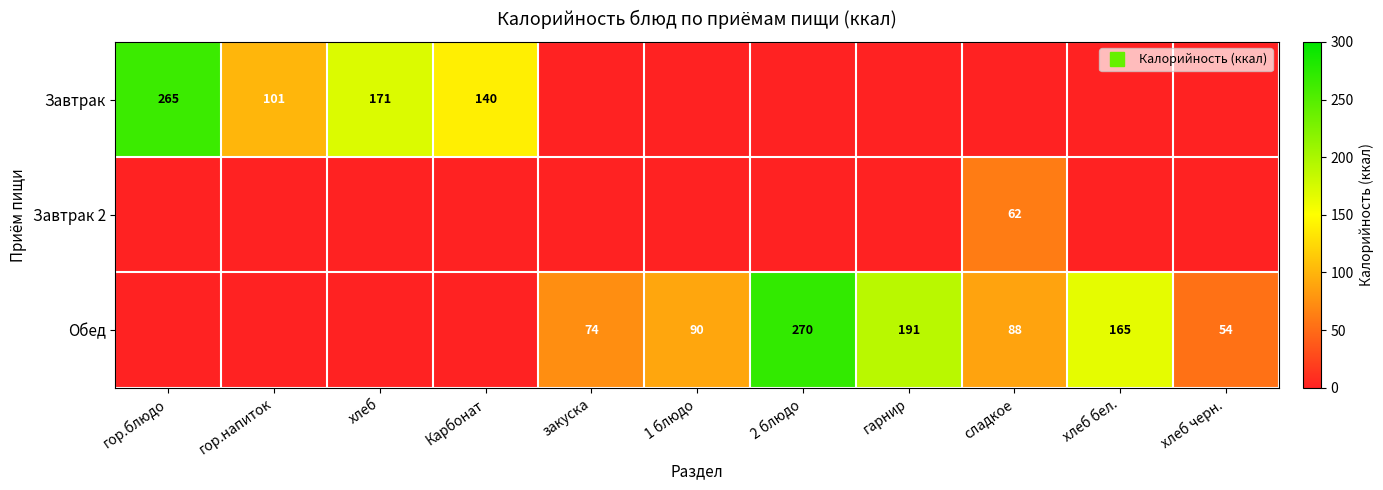

Where does the Обед series first go above 74?

1 блюдо